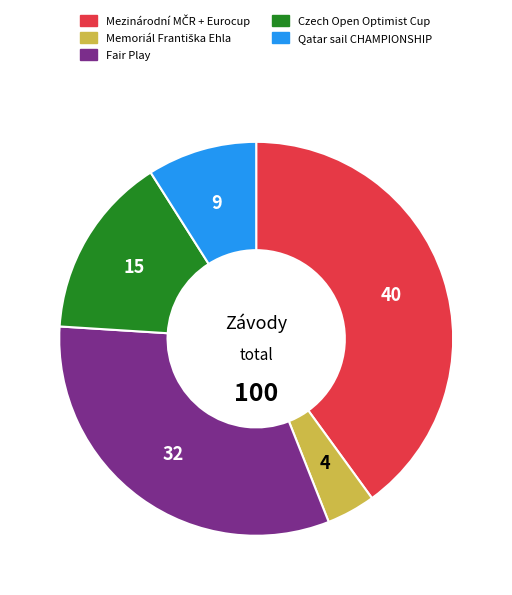

What is the ratio of the value at Czech Open Optimist Cup to the value at Fair Play?

0.5